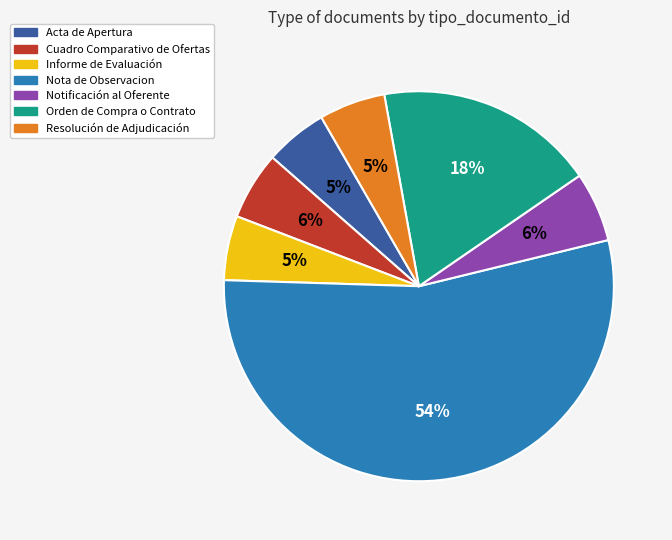

To the nearest percent, what is the difference between the Nota de Observacion and Resolución de Adjudicación slice percentages?

49%